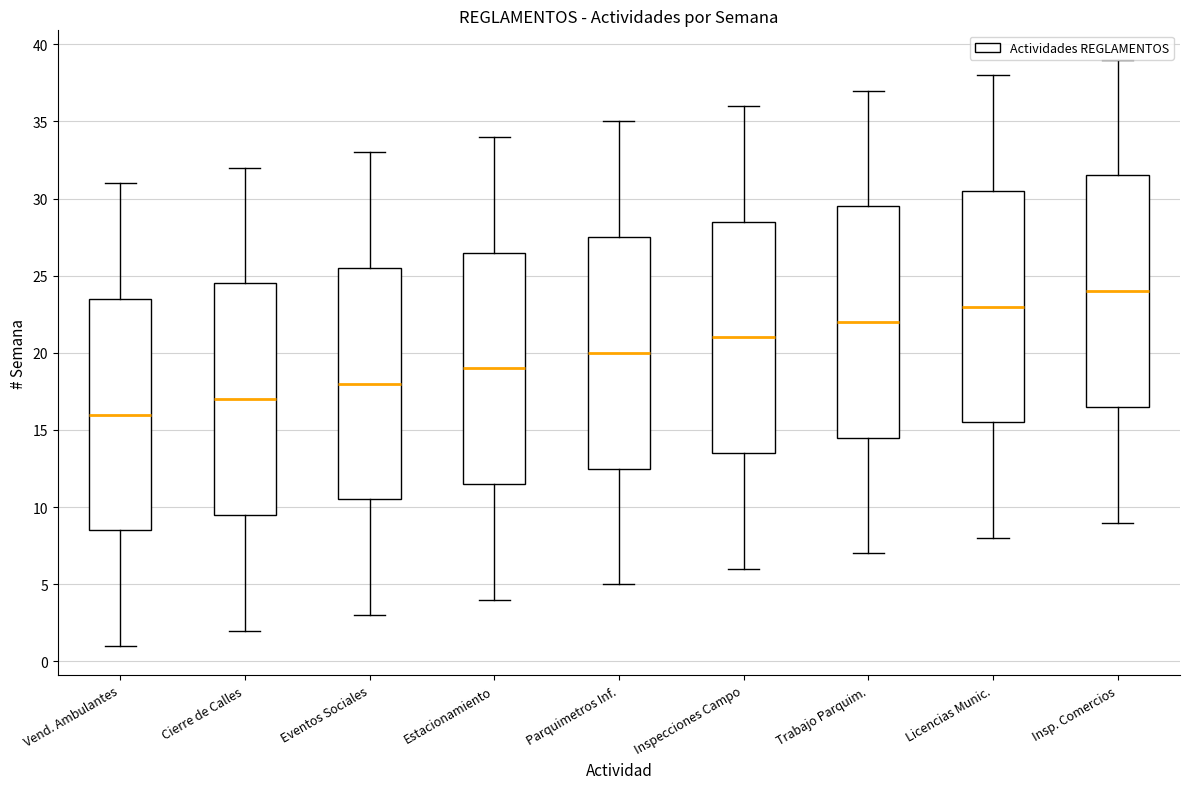

Reading left to right, read every box against the y-axis: the position of its median line, the range the box covers, and the ends of its whiskers. The values are not printed on the chart, so give them approximately, as read against the axis.

Vend. Ambulantes: median 16.0, box 8.5 to 23.5, whiskers 1.0 to 31.0
Cierre de Calles: median 17.0, box 9.5 to 24.5, whiskers 2.0 to 32.0
Eventos Sociales: median 18.0, box 10.5 to 25.5, whiskers 3.0 to 33.0
Estacionamiento: median 19.0, box 11.5 to 26.5, whiskers 4.0 to 34.0
Parquimetros Inf.: median 20.0, box 12.5 to 27.5, whiskers 5.0 to 35.0
Inspecciones Campo: median 21.0, box 13.5 to 28.5, whiskers 6.0 to 36.0
Trabajo Parquim.: median 22.0, box 14.5 to 29.5, whiskers 7.0 to 37.0
Licencias Munic.: median 23.0, box 15.5 to 30.5, whiskers 8.0 to 38.0
Insp. Comercios: median 24.0, box 16.5 to 31.5, whiskers 9.0 to 39.0